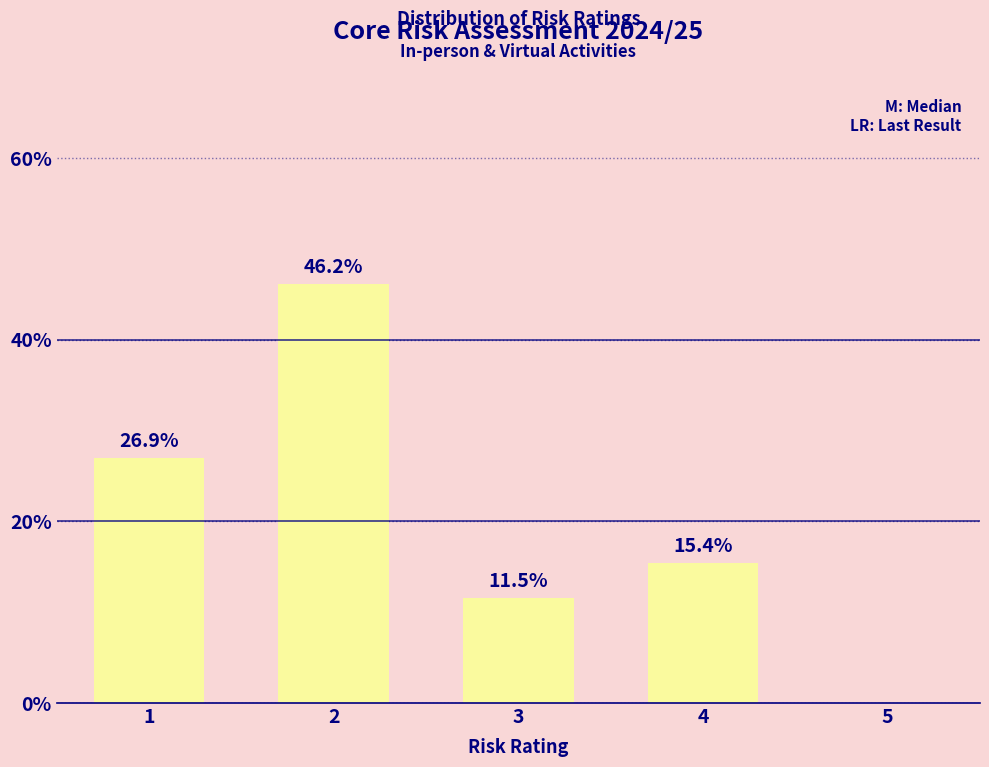

Reading left to right, what are all the values shown in this chart?

1=26.9	2=46.2	3=11.5	4=15.4	5=0.0